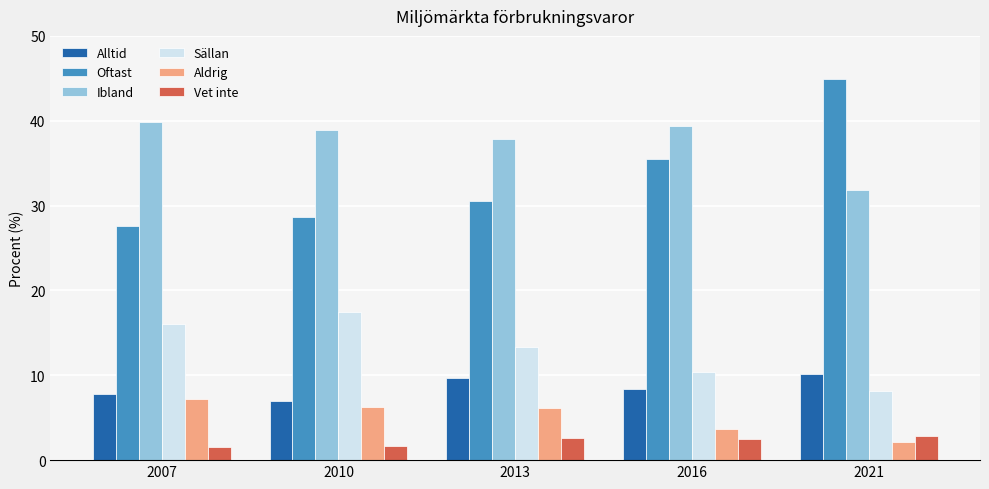

Which series changed the most between 2010 and 2021?

Oftast